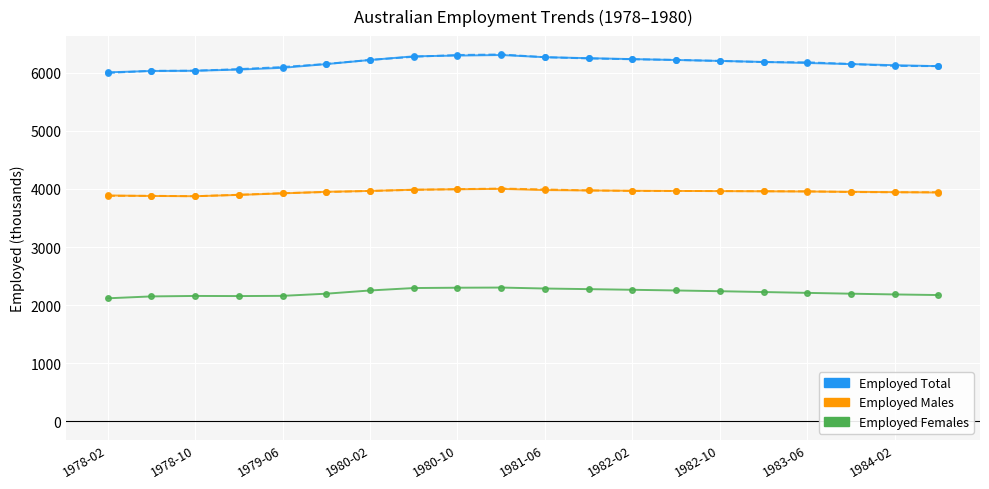

What is the maximum value shown in the chart?

6315.7